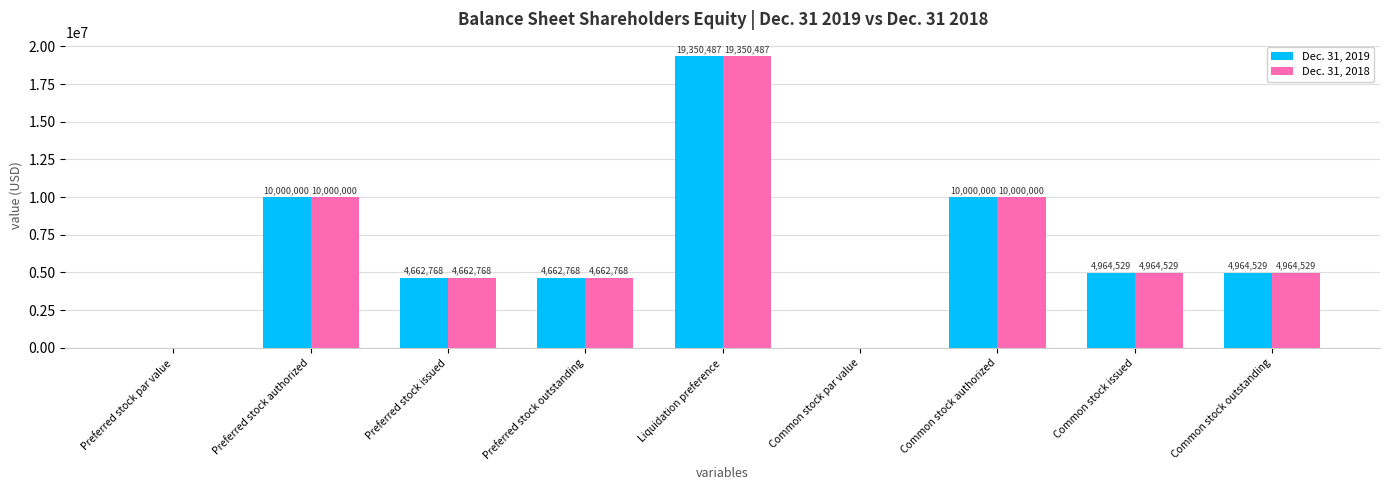

Are the bars grouped side by side (vs. stacked)?

Yes